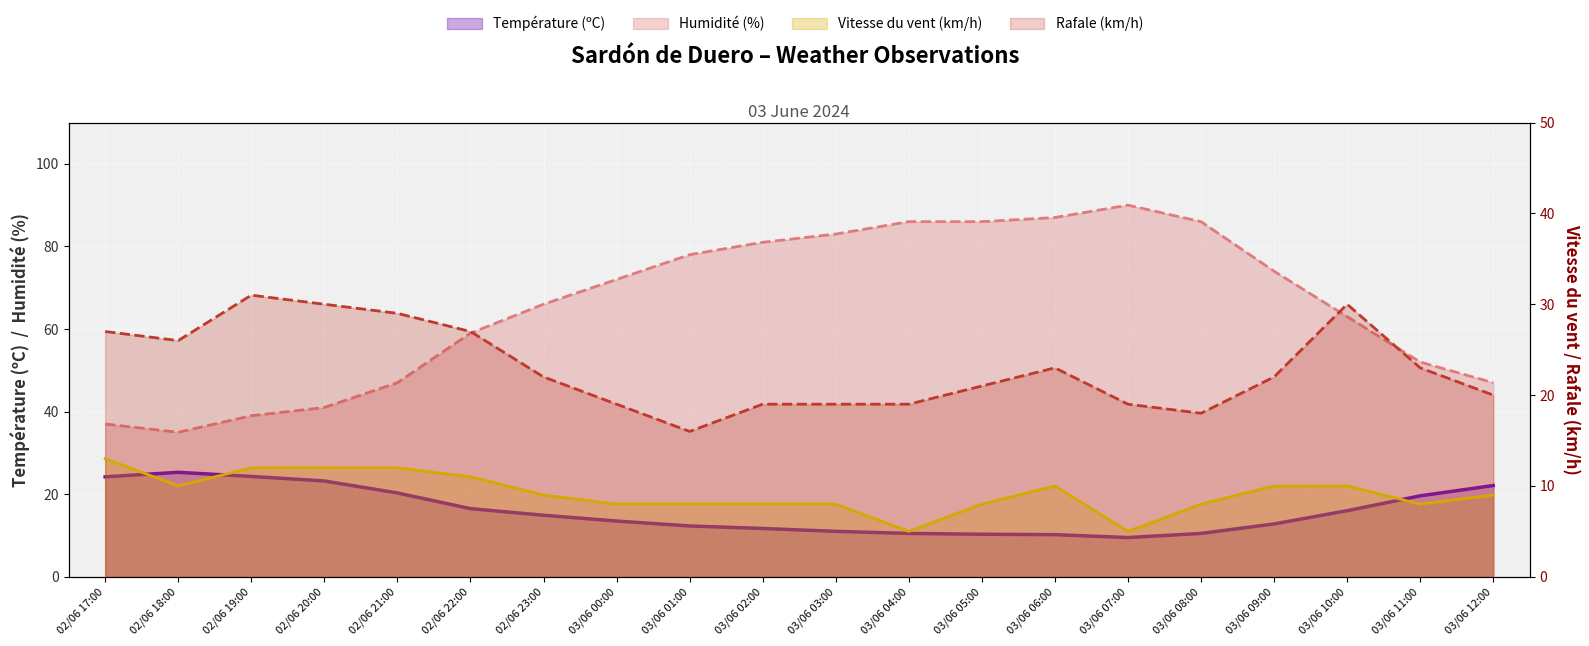

What is the difference between the maximum and minimum values in the Humidité (%) series?

55.0